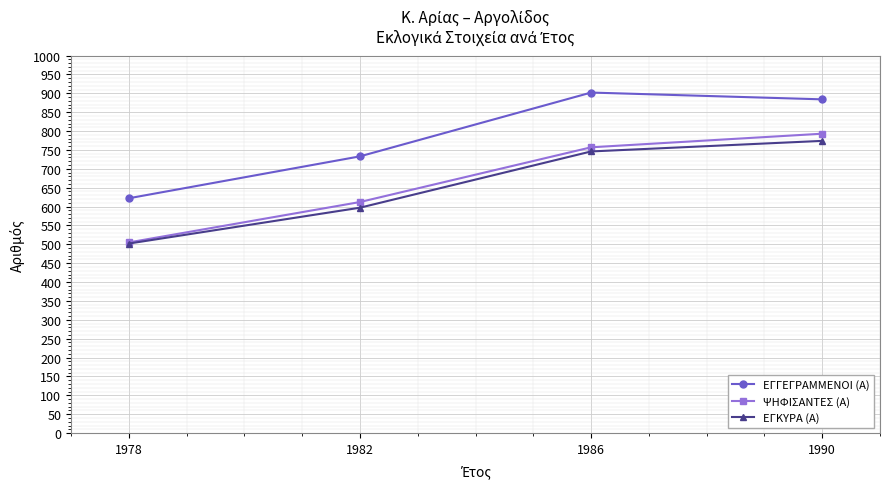

What is the spread (max minus min) of values at 1986?

156